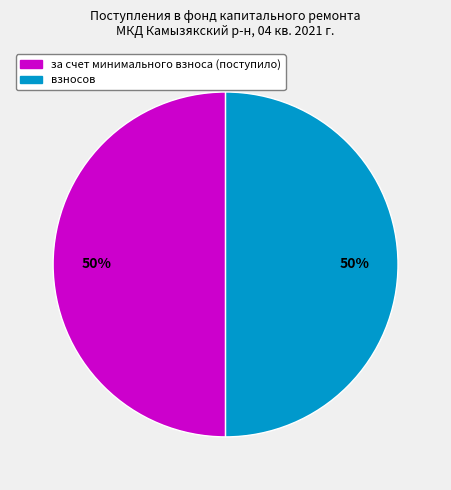

To the nearest percent, what is the average slice percentage?

50%